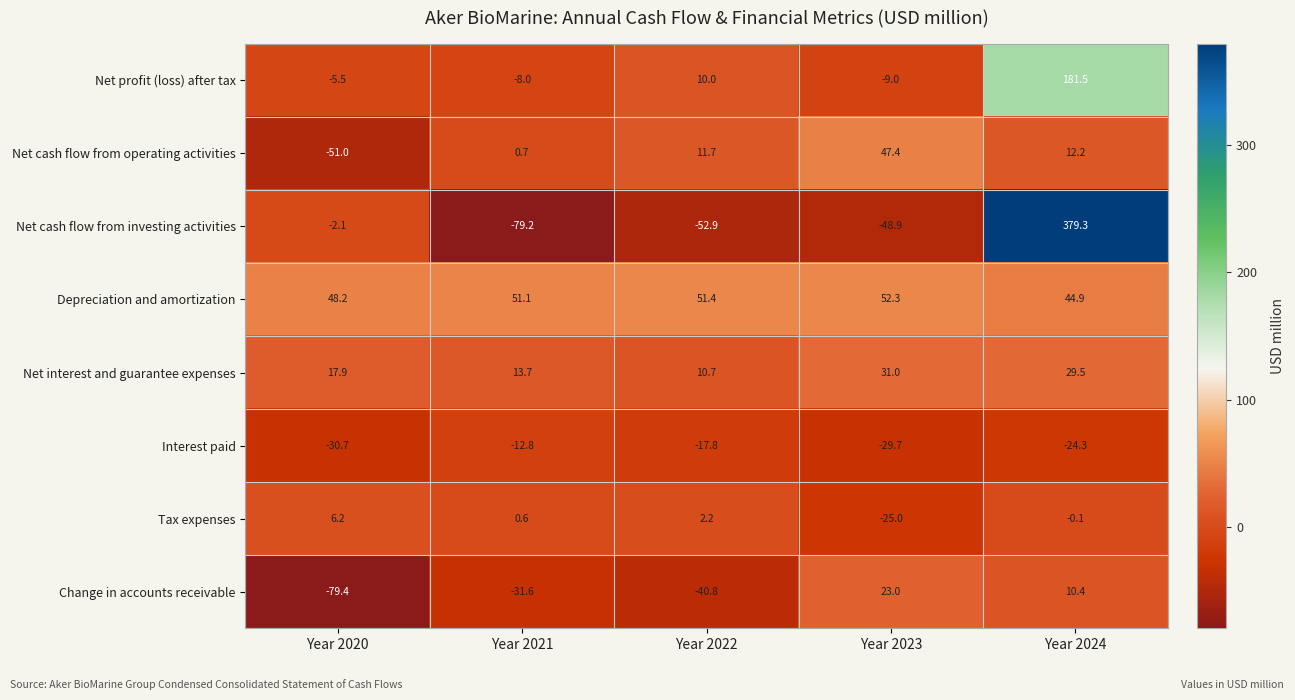

What is the spread (max minus min) of values at Year 2023?

101.2